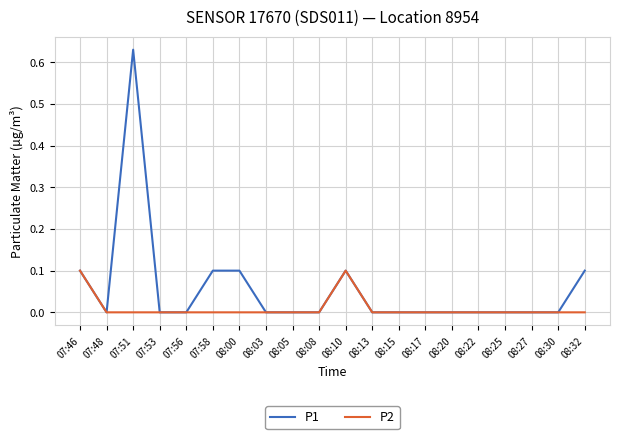

How many lines are shown in the chart?

2